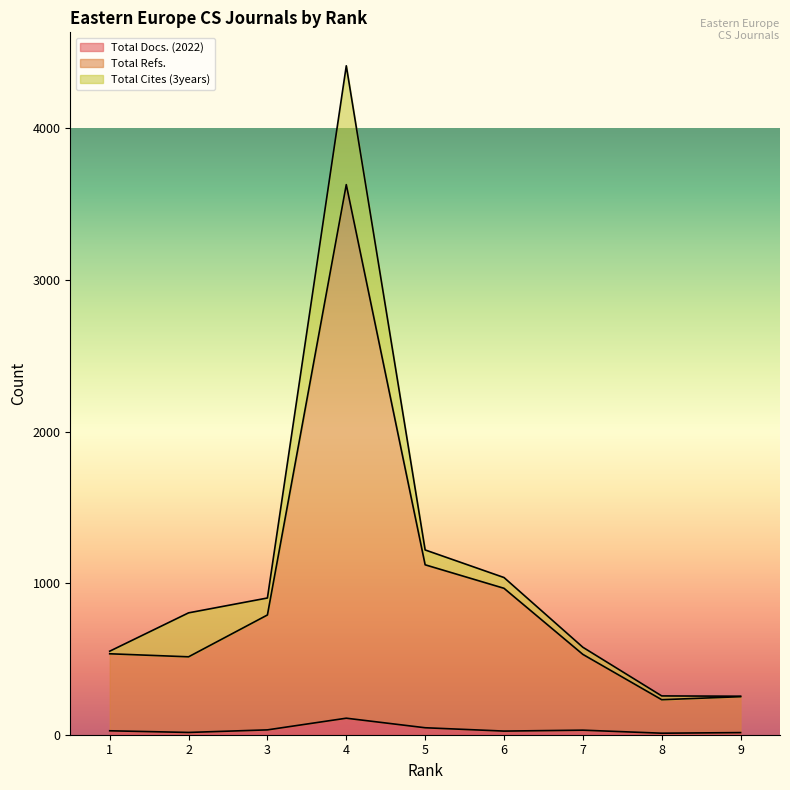

Read the Total Docs. (2022) value at 1.

26